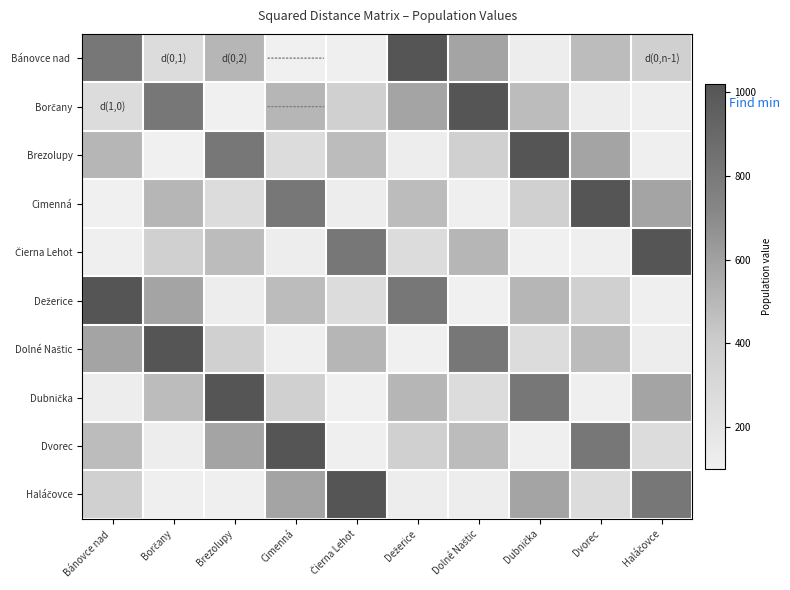

Which series has the largest total across all categories?

Bánovce nad Bebravou